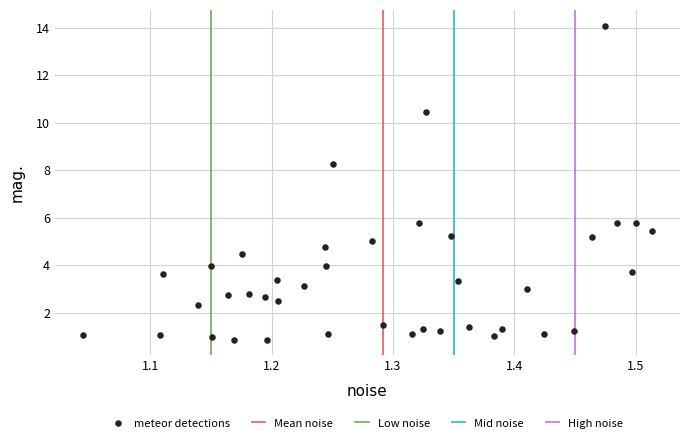

What is the range of X values (max minus min)?

0.5